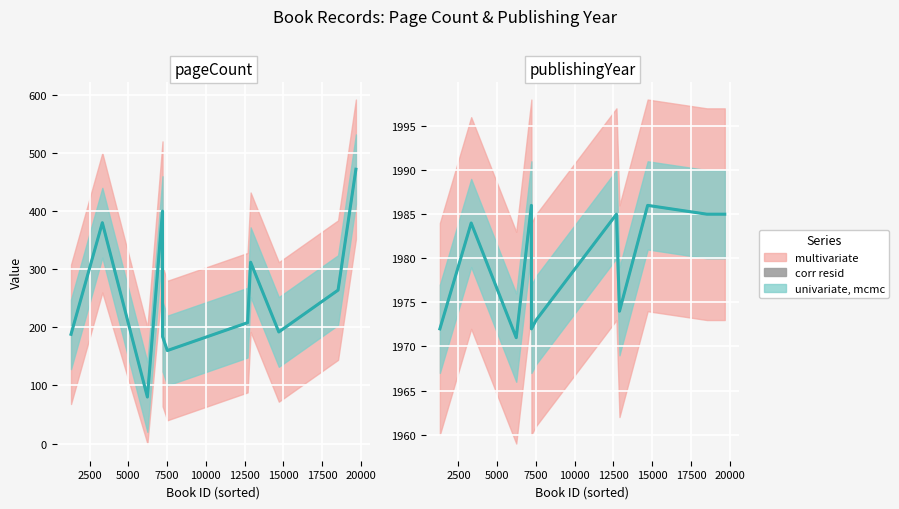

How many points are lower than both their immediate neighbors (excluding endpoints)?

3